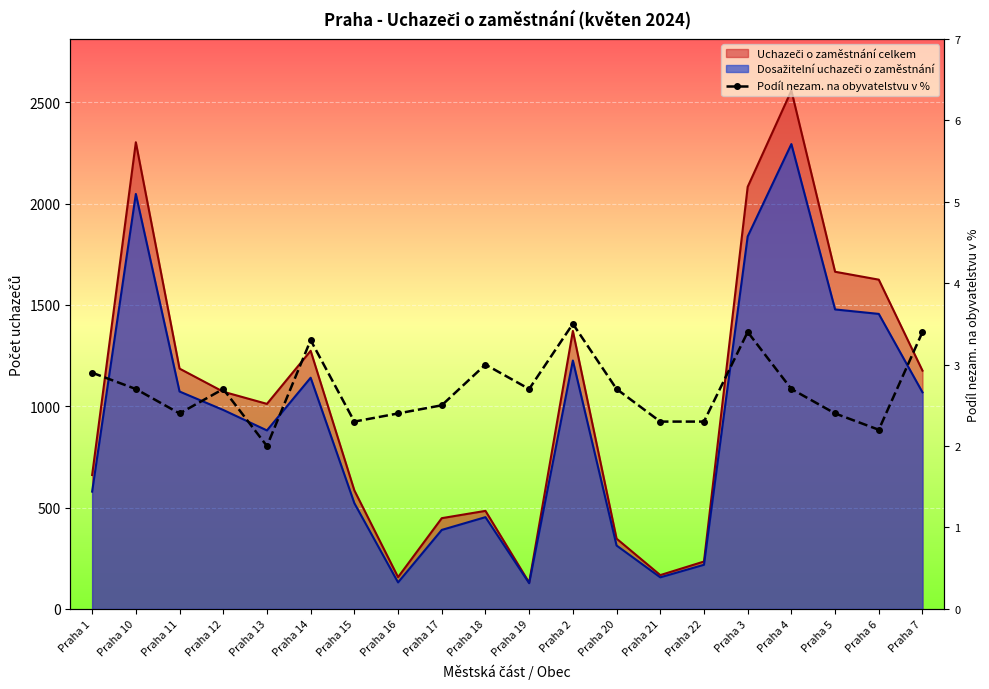

True or false: the data shows 2.9 at Praha 1.

True